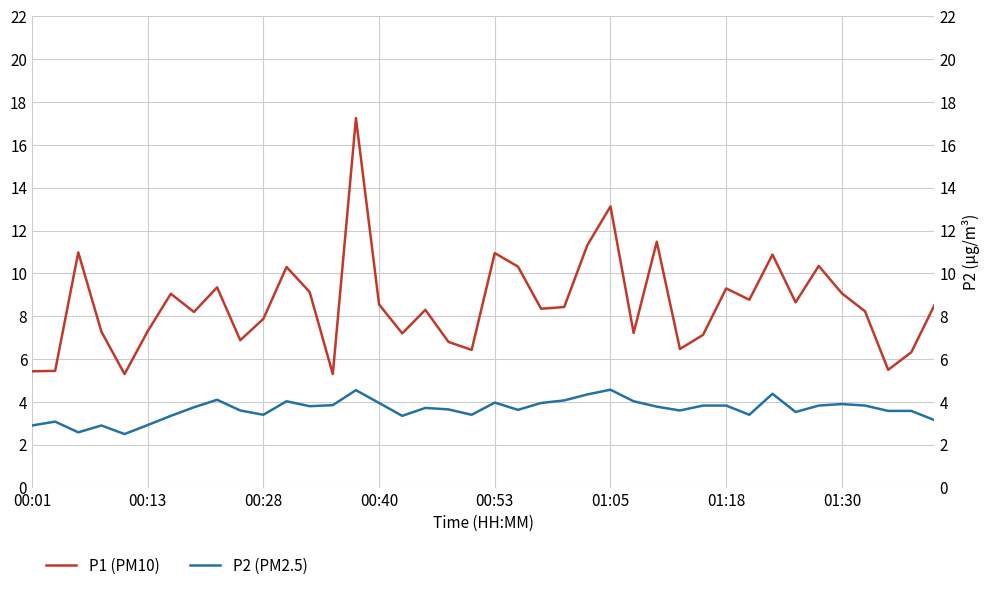

Is the value of P1 (PM10) at 01:05 greater than the value of P2 (PM2.5) at 33?

Yes